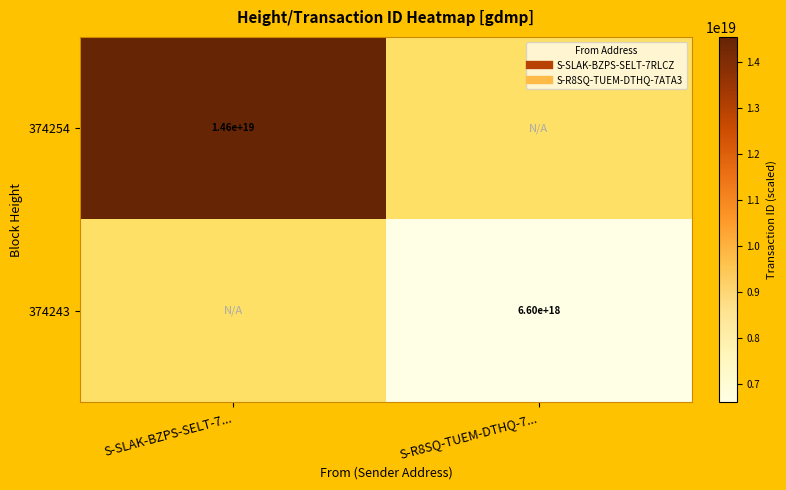

Rank the categories by 374254 value from highest to lowest.

S-SLAK-BZPS-SELT-7..., S-R8SQ-TUEM-DTHQ-7...